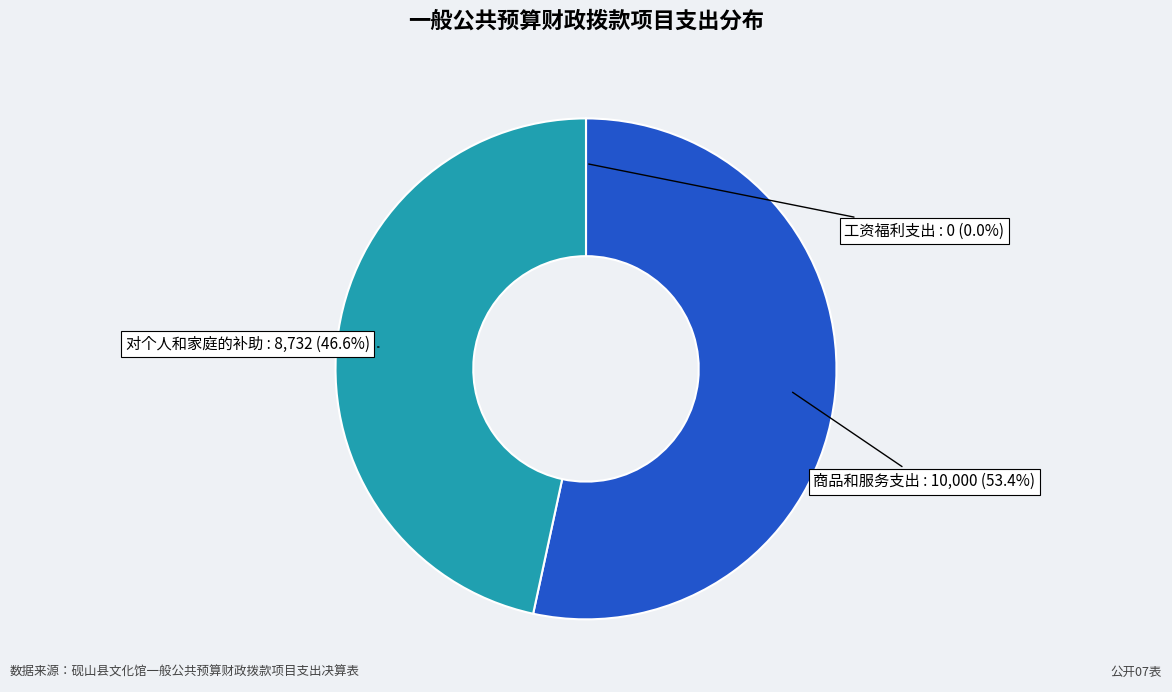

Is there any slice that represents more than half of the pie?

Yes